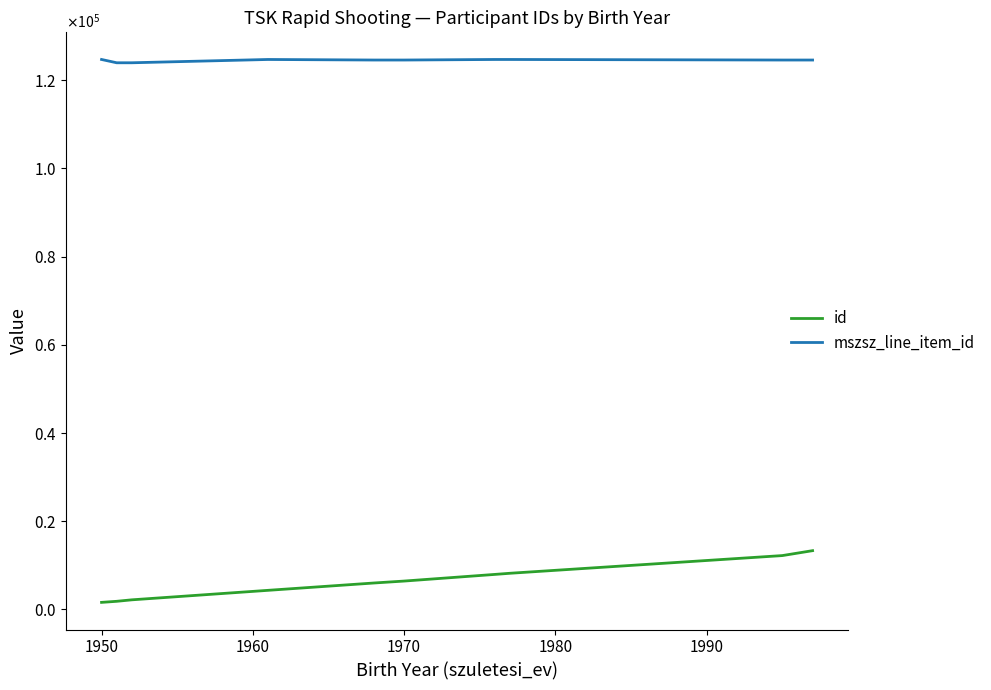

Does the chart display data point markers on the line(s)?

No